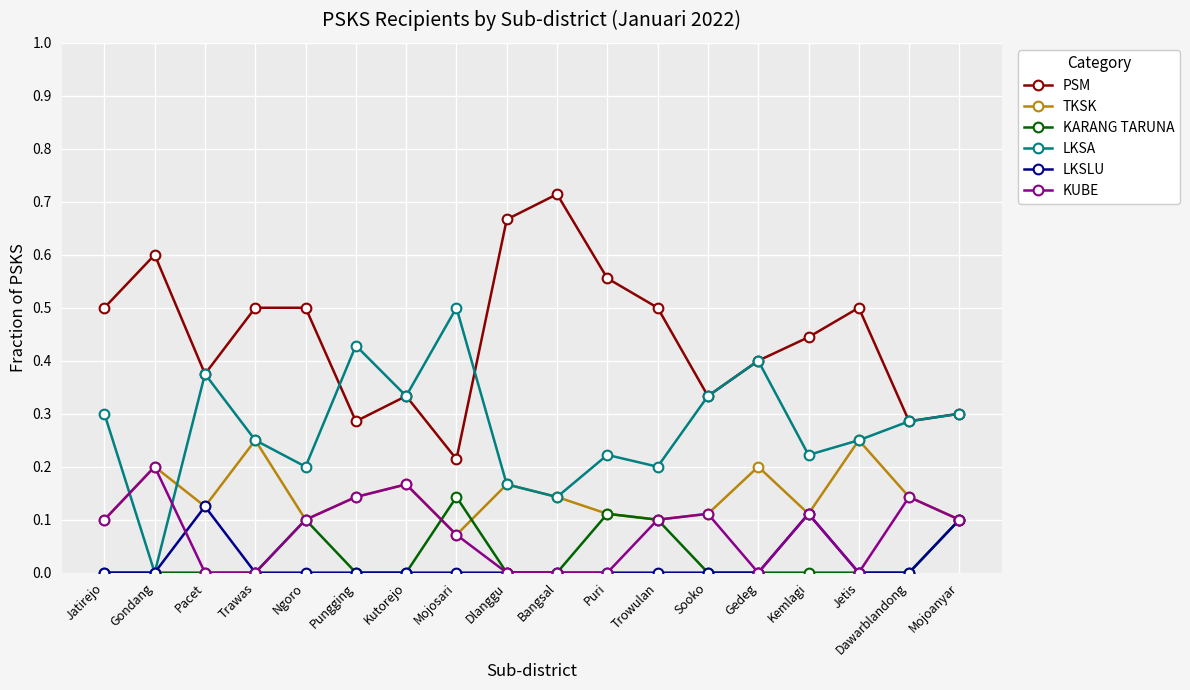

True or false: LKSLU and PSM cross at least once.

False